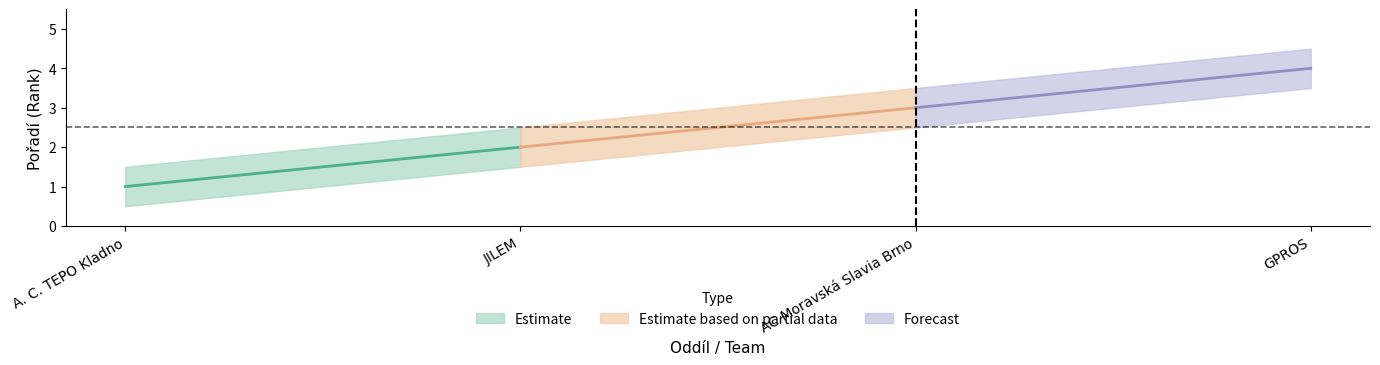

What is the difference between the second highest and second lowest values in the Pořadí_upper series?

1.0